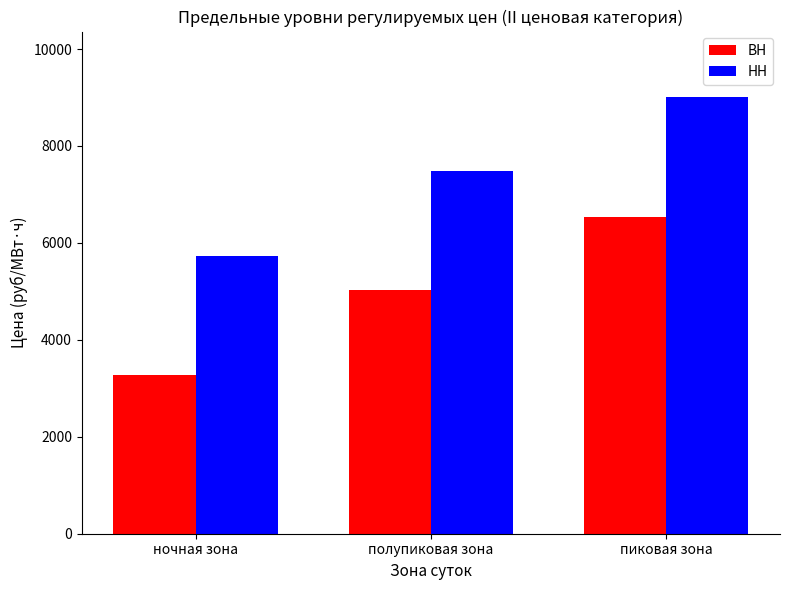

At how many categories does at least one series exceed 6052?

2